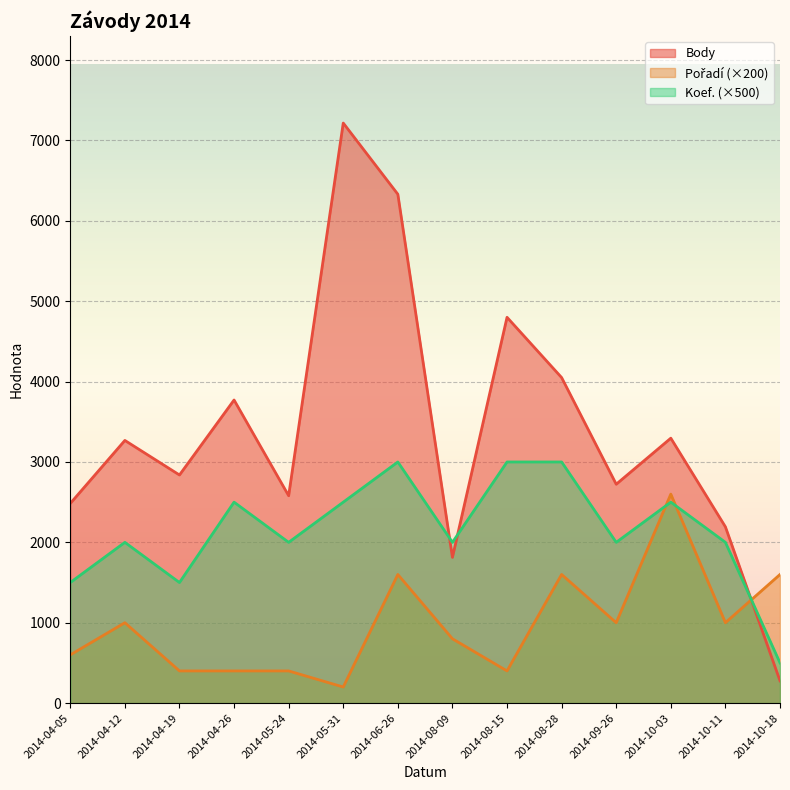

Is it true that Body equals 277 at 2014-10-18?

True